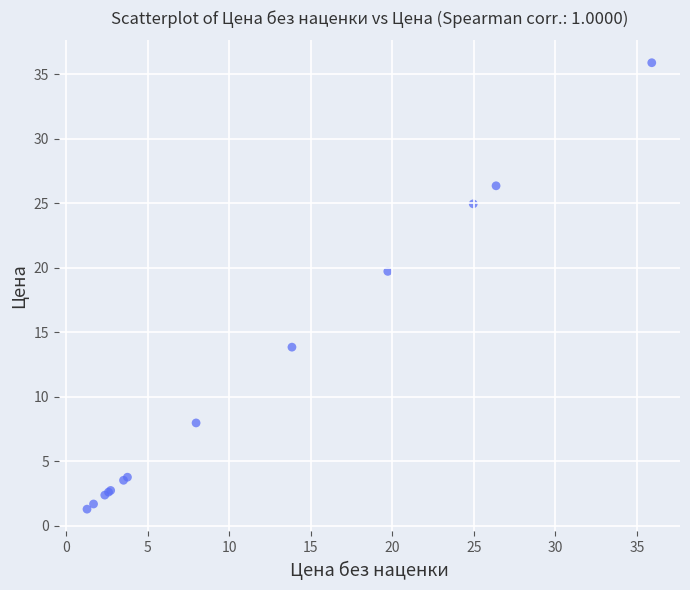

What Y value in the scatter plot is closest to 18?

19.7